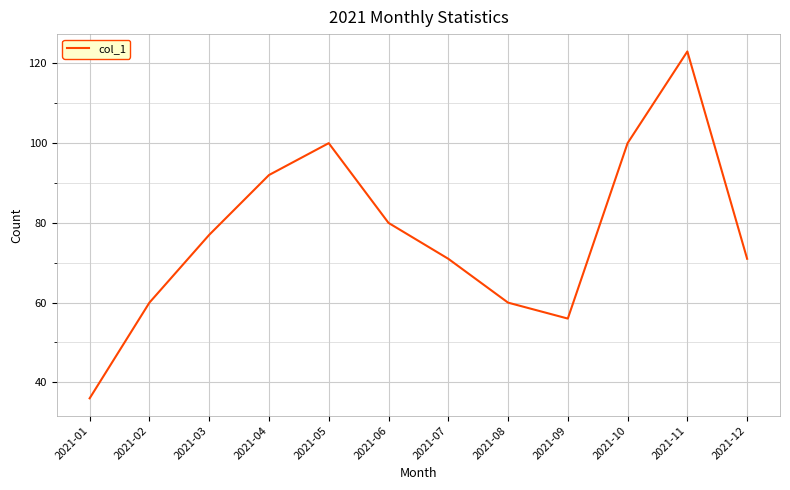

True or false: the data has more than 1 interior local peaks.

True